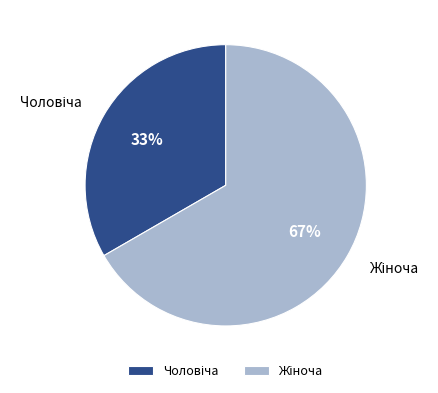

Does any single category account for the majority?

Yes